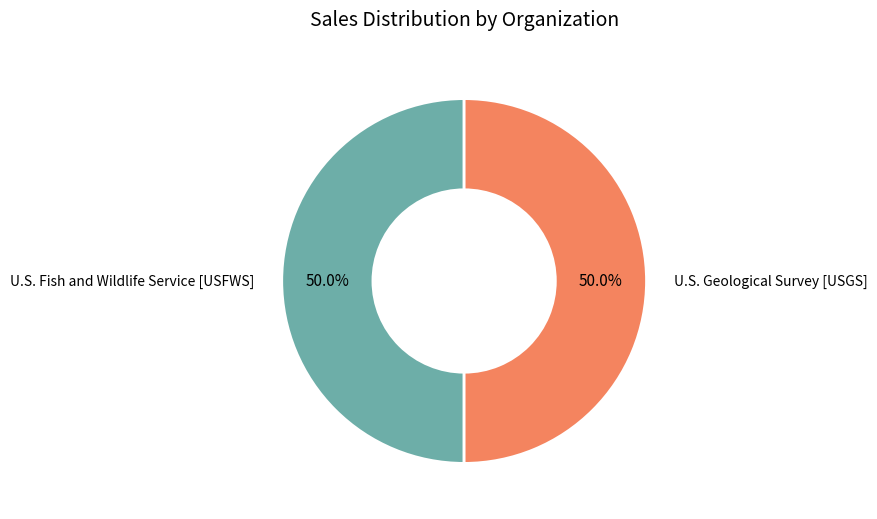

What portion of the pie excludes U.S. Fish and Wildlife Service [USFWS]?

50.0%